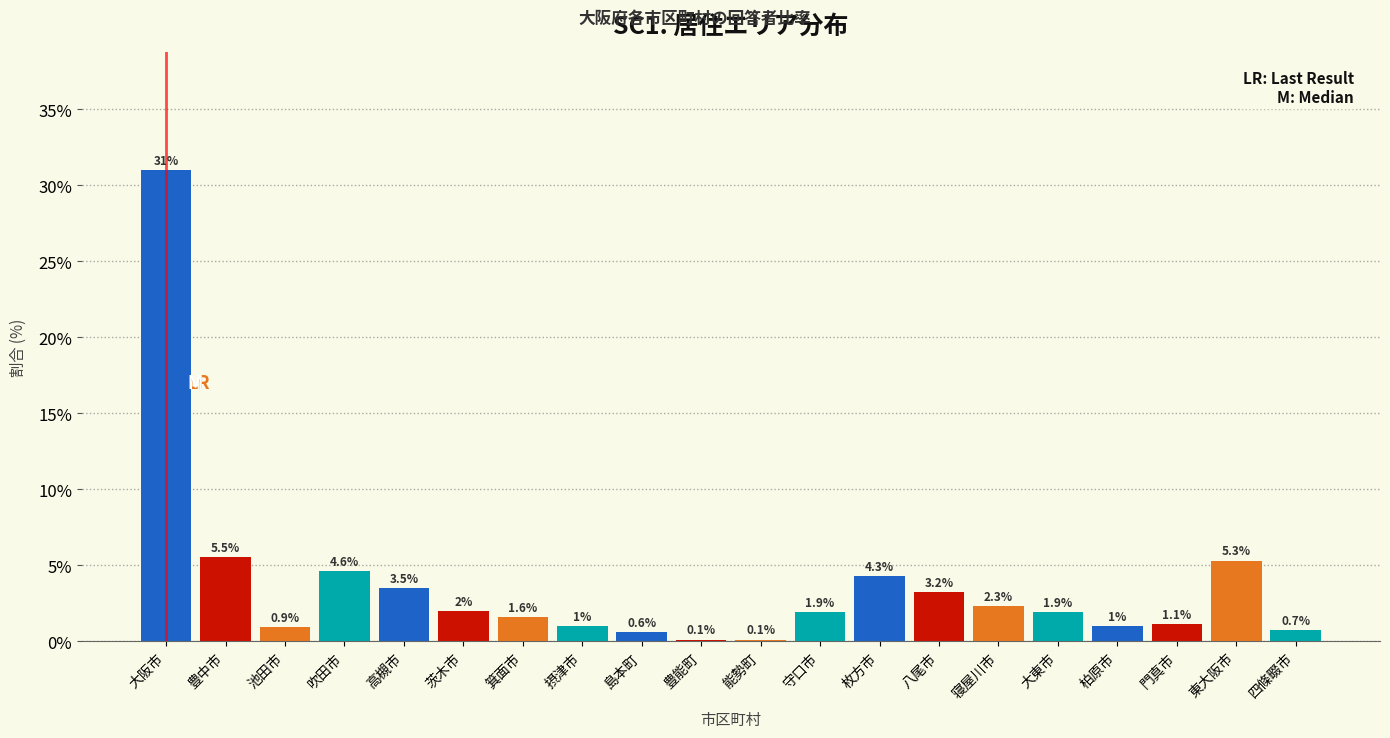

Reading left to right, extract all data points from this chart.

大阪市=31.0	豊中市=5.5	池田市=0.9	吹田市=4.6	高槻市=3.5	茨木市=2.0	箕面市=1.6	摂津市=1.0	島本町=0.6	豊能町=0.1	能勢町=0.1	守口市=1.9	枚方市=4.3	八尾市=3.2	寝屋川市=2.3	大東市=1.9	柏原市=1.0	門真市=1.1	東大阪市=5.3	四條畷市=0.7